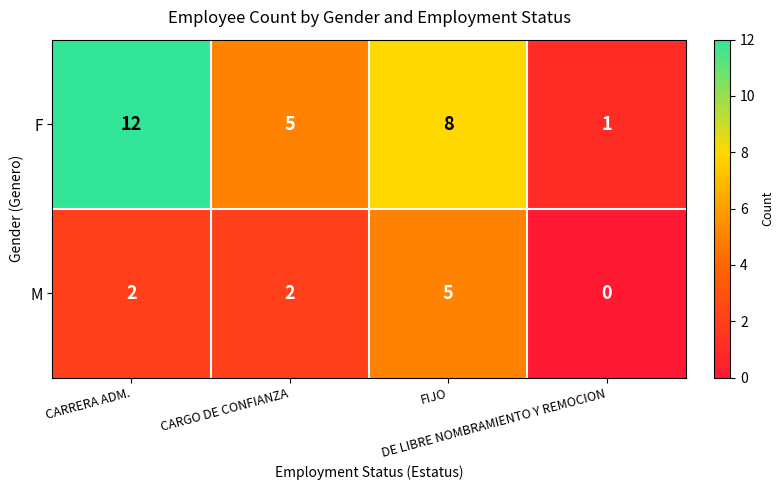

Count the number of categories in the chart.

4